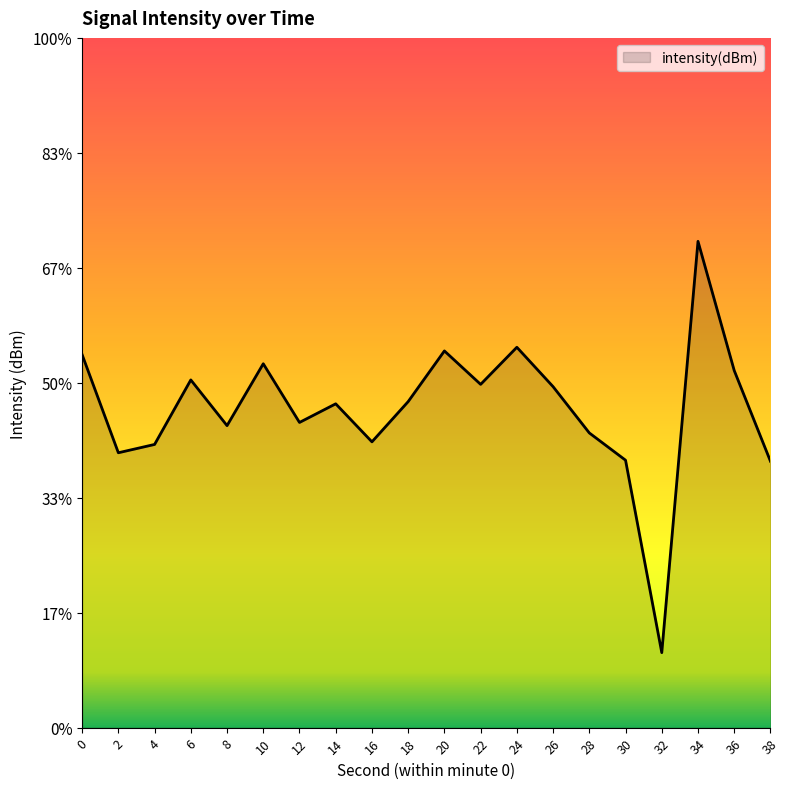

The value at 14 is -131.8. True or false?

True